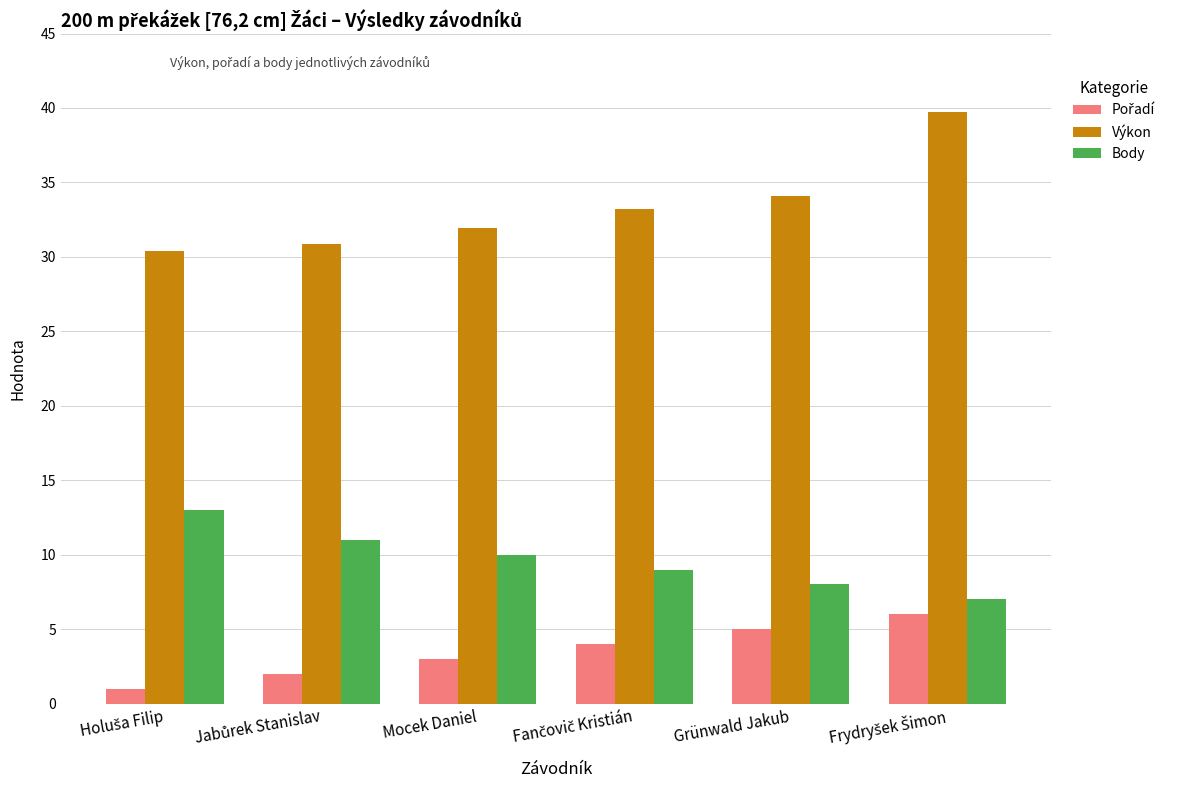

What is the spread (max minus min) of values at Grünwald Jakub?

29.1